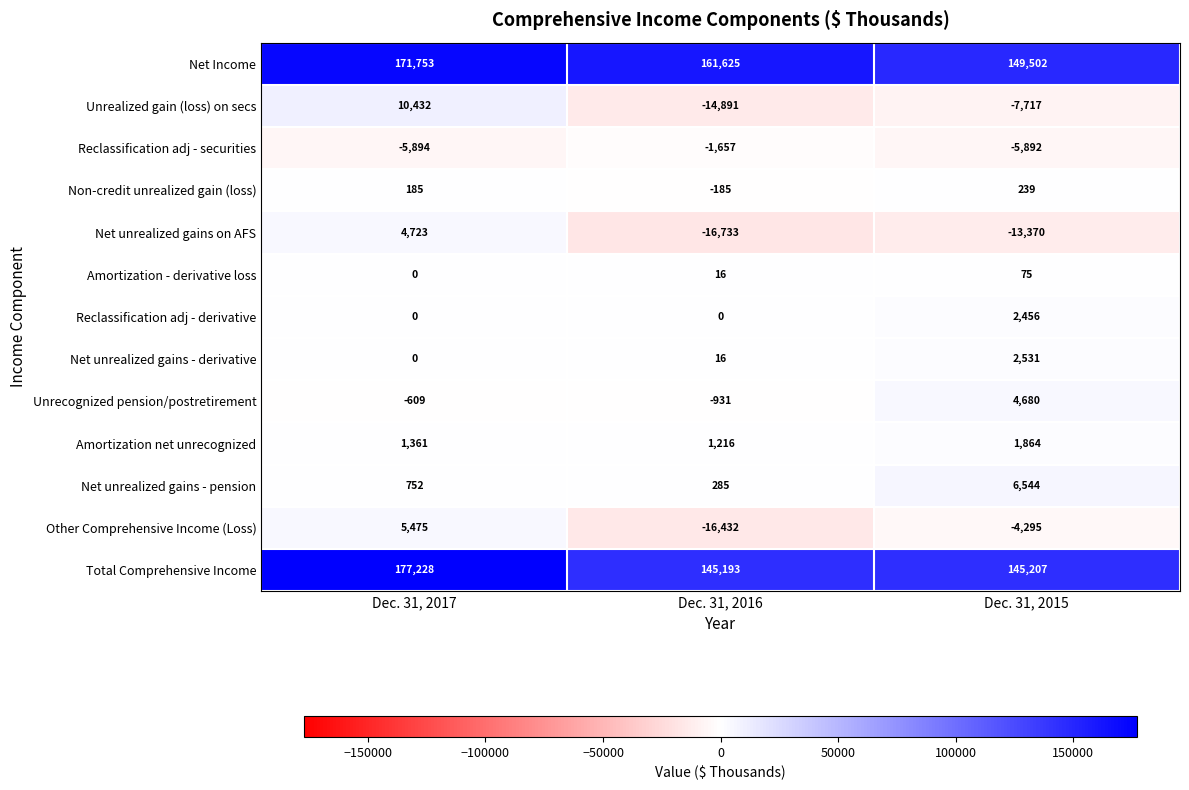

How many data points does each series have?

3